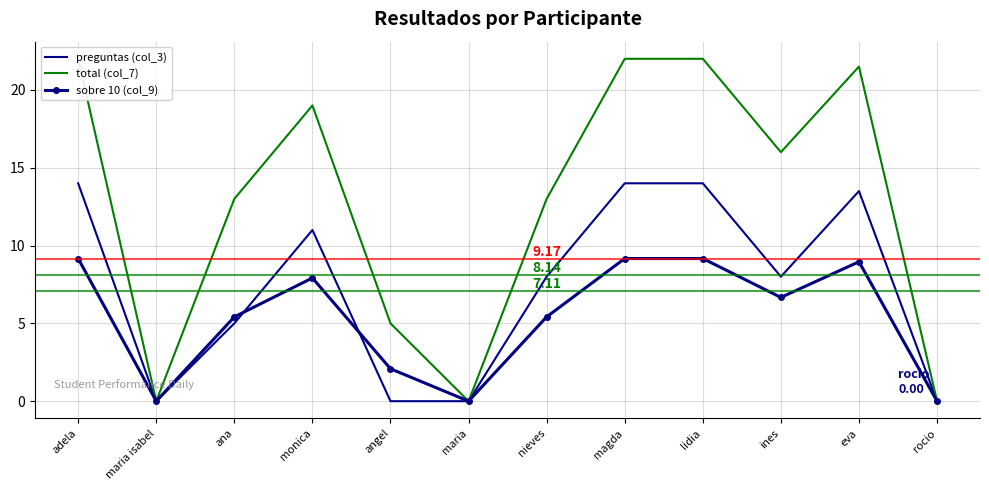

In total (col_7), how many points are higher than both neighbors (excluding endpoints)?

2